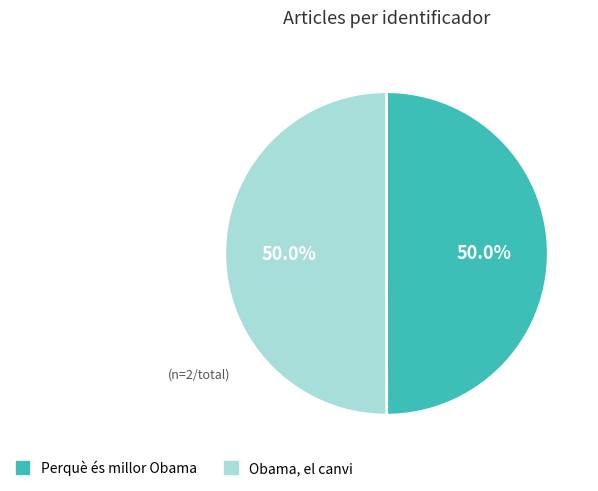

Count the number of slices in the pie.

2